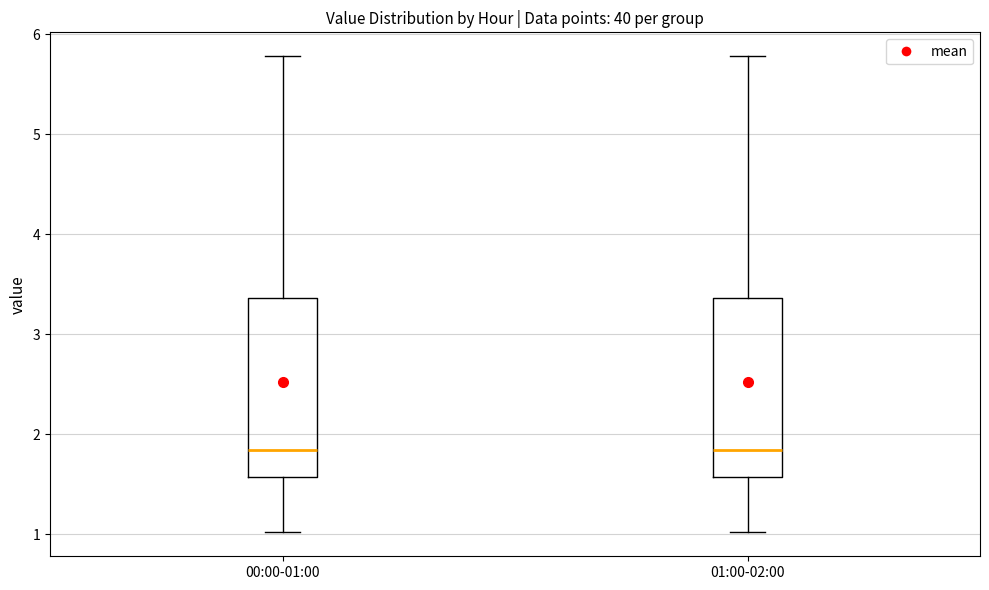

Where is the lower edge of the box for 01:00-02:00 on the y-axis? The values are not printed on the chart, so give them approximately, as read against the axis.

1.6